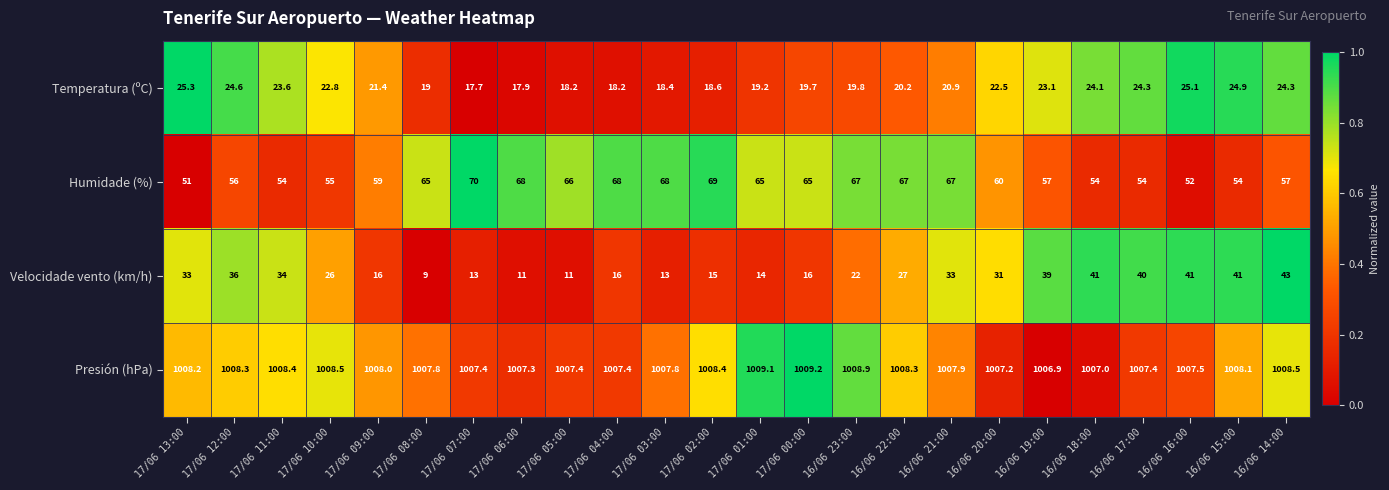

Rank the series at 16/06 17:00 from highest to lowest value.

Presión (hPa), Humidade (%), Velocidade vento (km/h), Temperatura (ºC)